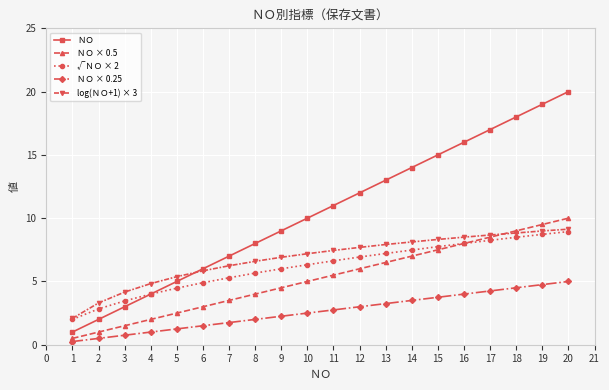

Is the value of log(ＮＯ+1) × 3 at 20 greater than the value of ＮＯ at 12?

No